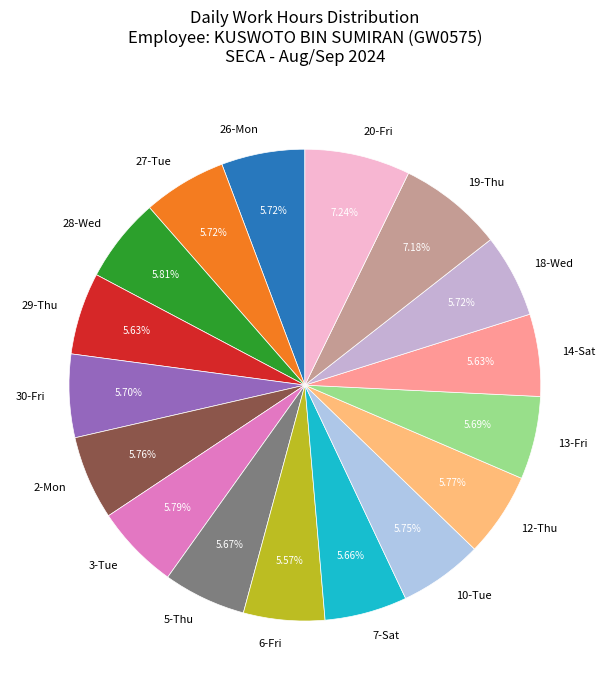

To the nearest percent, what portion does 5-Thu represent?

6%